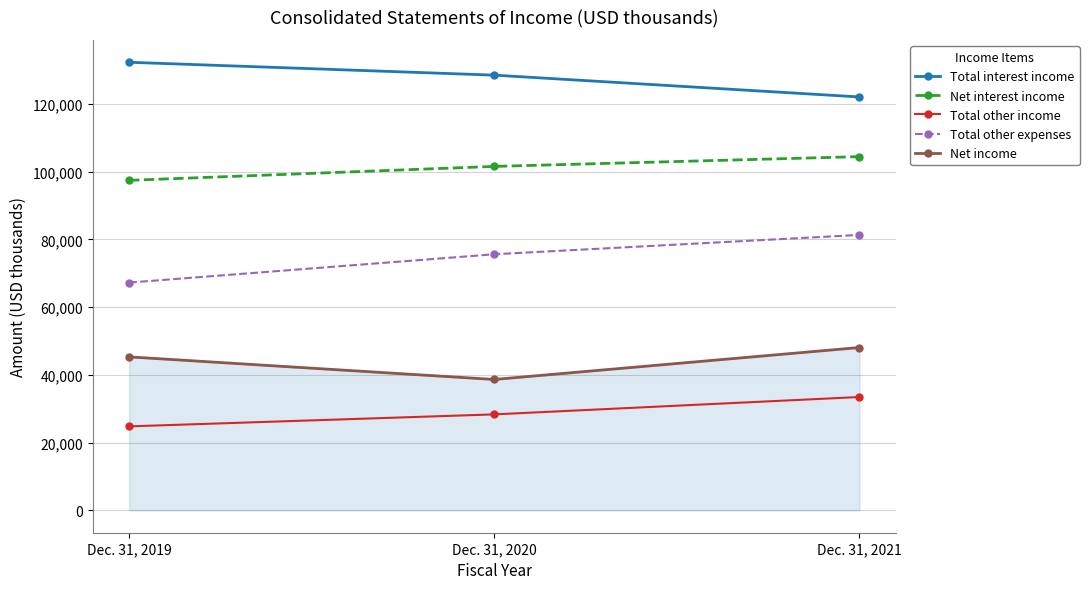

Does the chart display data point markers on the line(s)?

Yes